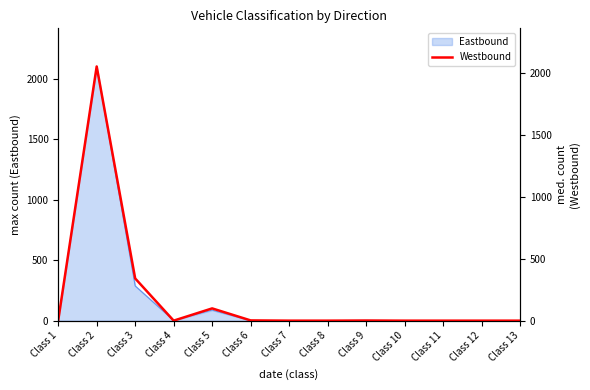

How many lines are shown in the chart?

1